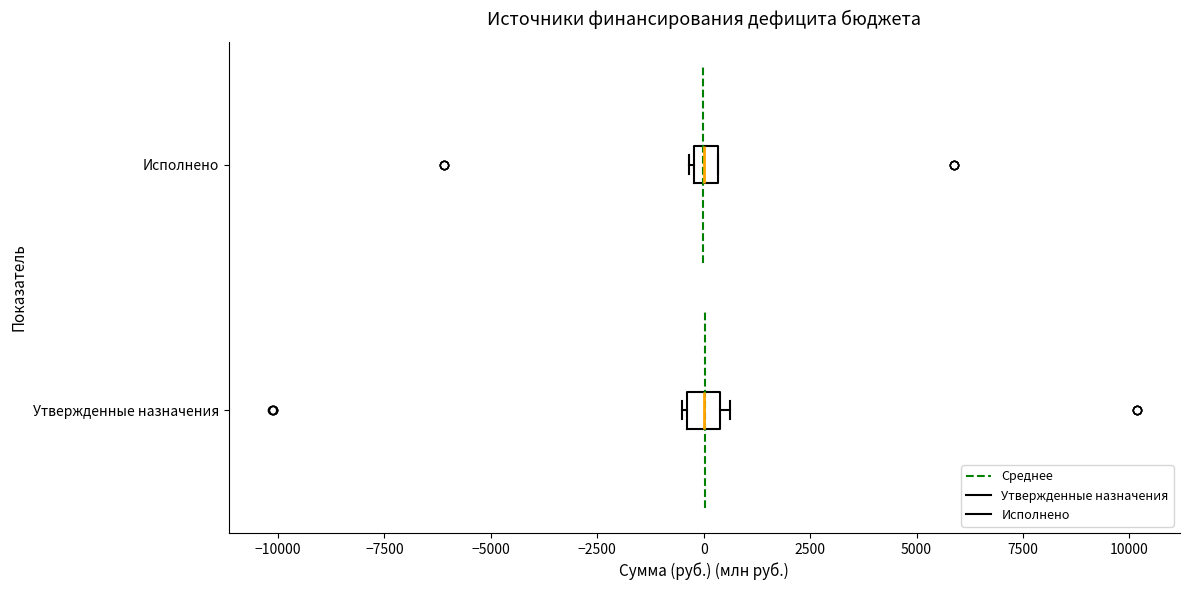

Where is the left edge of the box for Исполнено on the x-axis? The values are not printed on the chart, so give them approximately, as read against the axis.

0